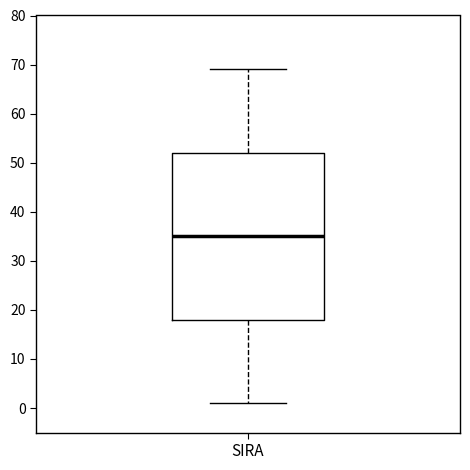

Transcribe this box plot: give where the median line is, the range the box spans, and where the two whiskers end, as read against the y-axis. The values are not printed on the chart, so give them approximately, as read against the axis.

median 35, box 18 to 52, whiskers 1 to 69